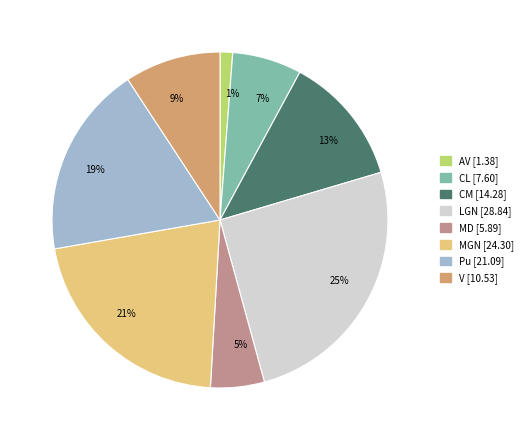

Which category has the smallest portion of the pie?

1%